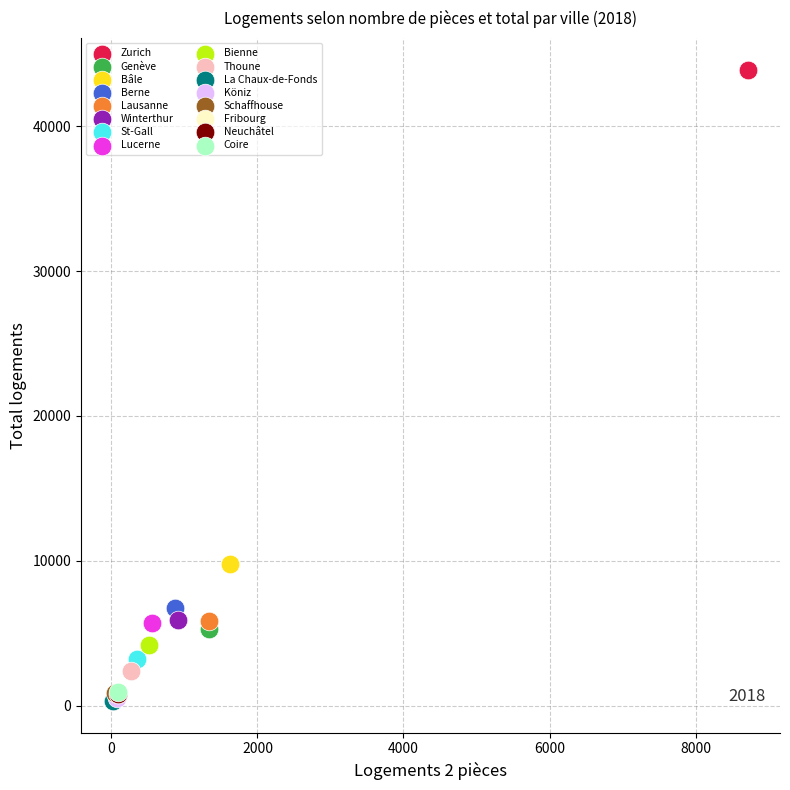

What are all the series names shown in the legend?

Zurich, Genève, Bâle, Berne, Lausanne, Winterthur, St-Gall, Lucerne, Bienne, Thoune, La Chaux-de-Fonds, Köniz, Schaffhouse, Fribourg, Neuchâtel, Coire